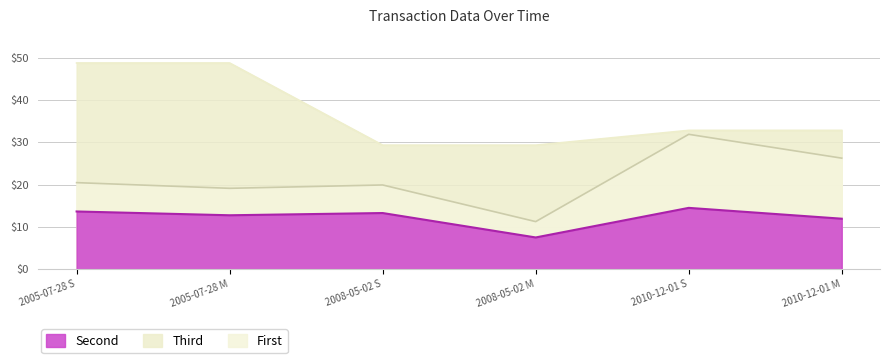

What is the total value across all series at 2005-07-28 S?

82.9